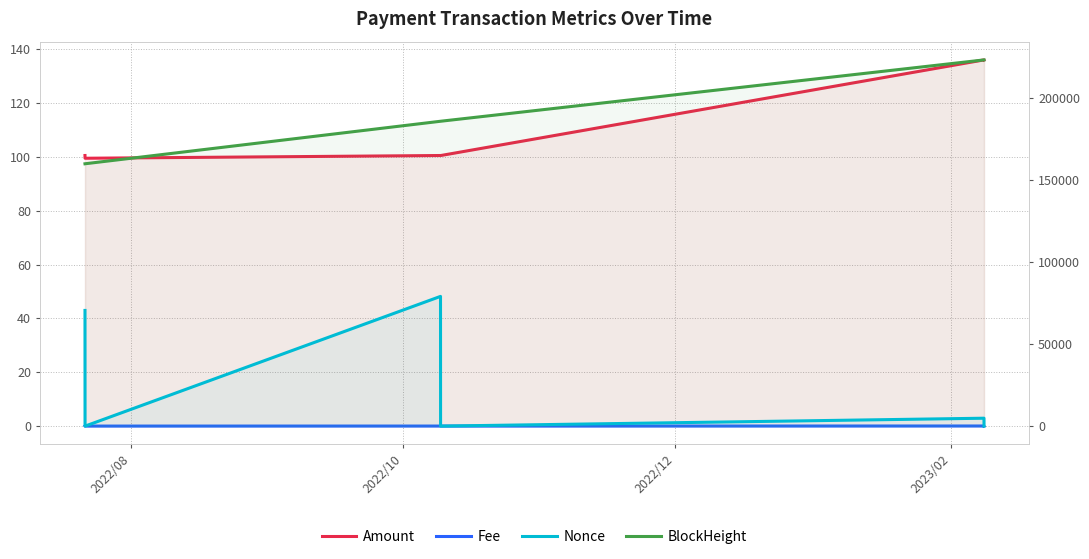

How many interior local peaks does the Amount series have?

2